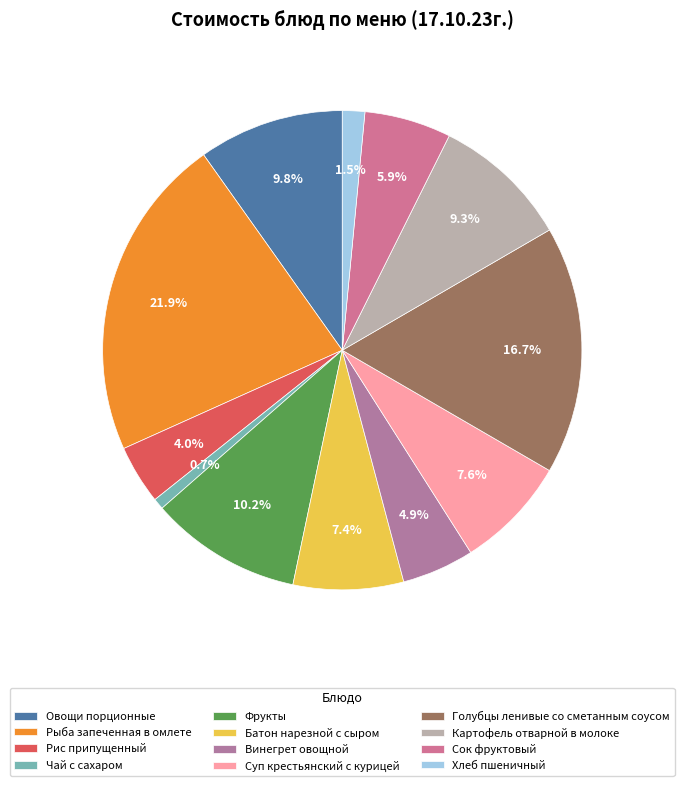

To the nearest percent, what is the average slice percentage?

8%